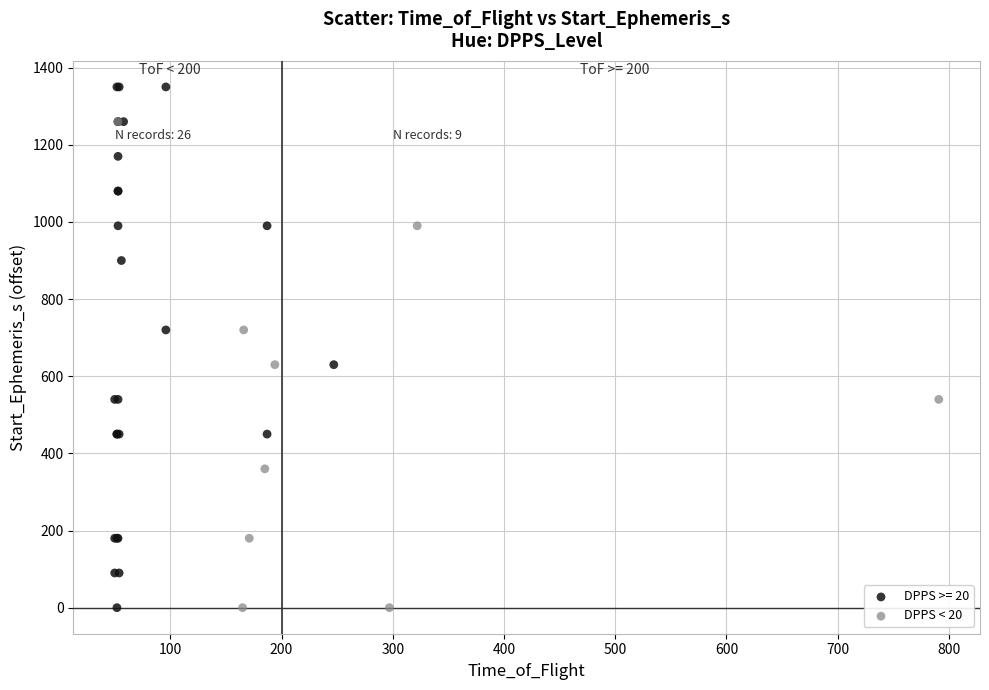

Which series contains the highest Y value?

DPPS >= 20